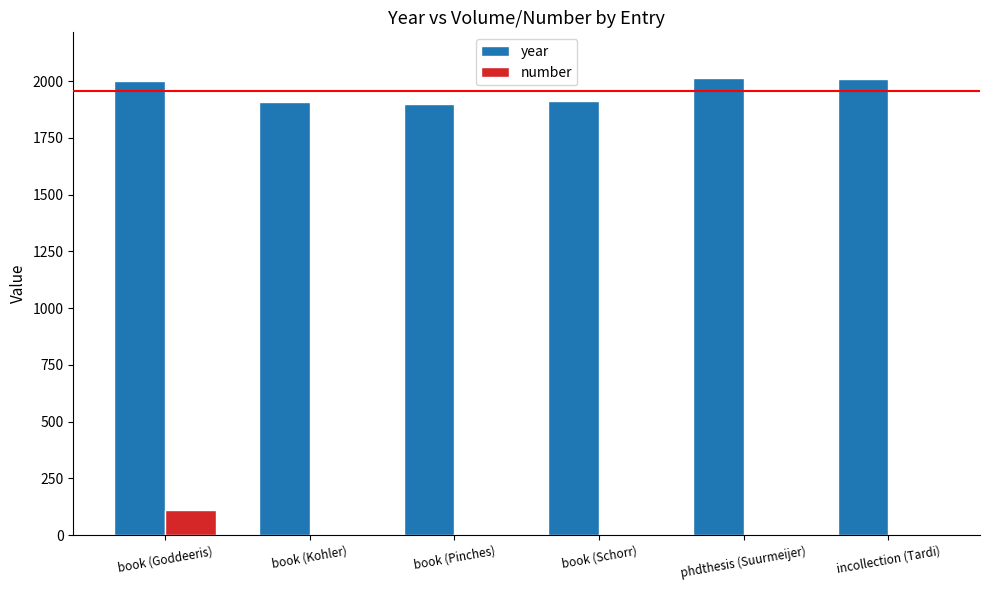

True or false: year has a value of 1077 at phdthesis (Suurmeijer).

False